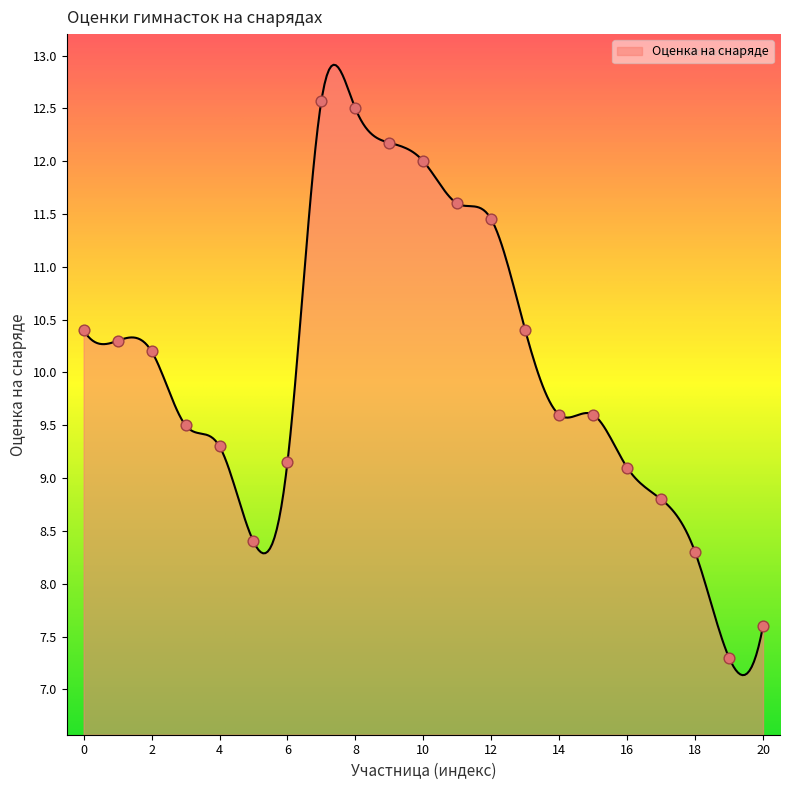

What is the ratio of the value at Давыдова Виолетта to the value at Ожигова Даша?

0.8